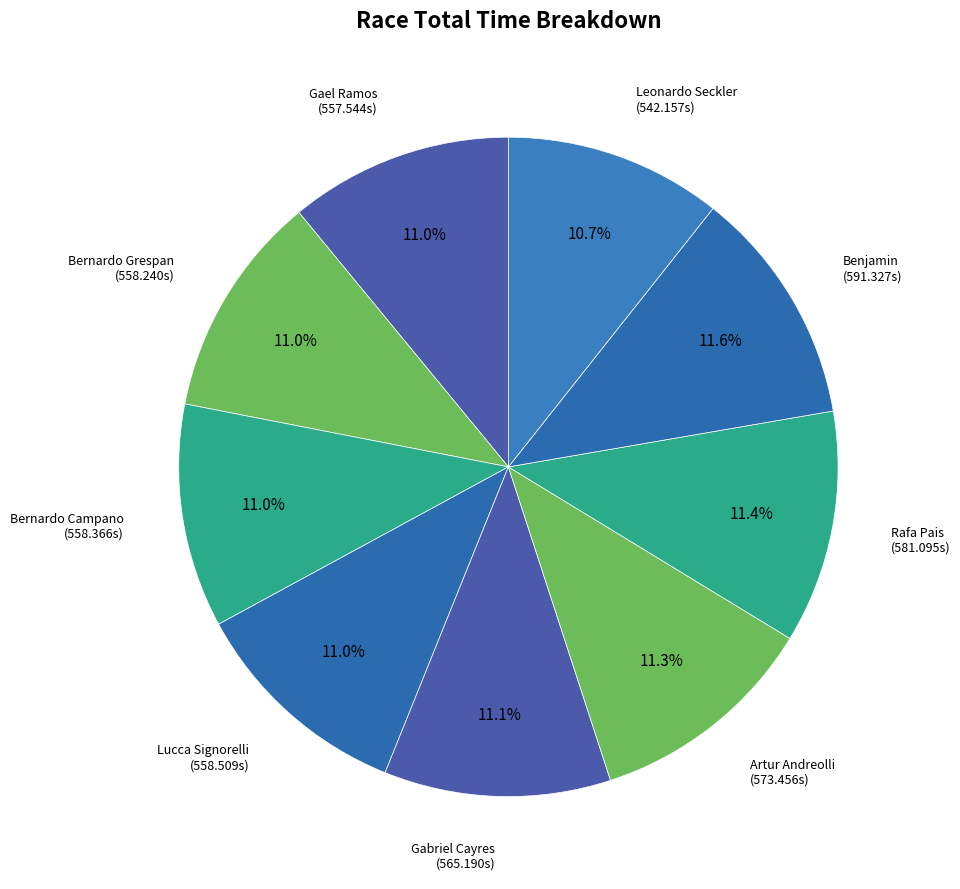

What percentage is the Lucca Signorelli slice, to the nearest percent?

11%